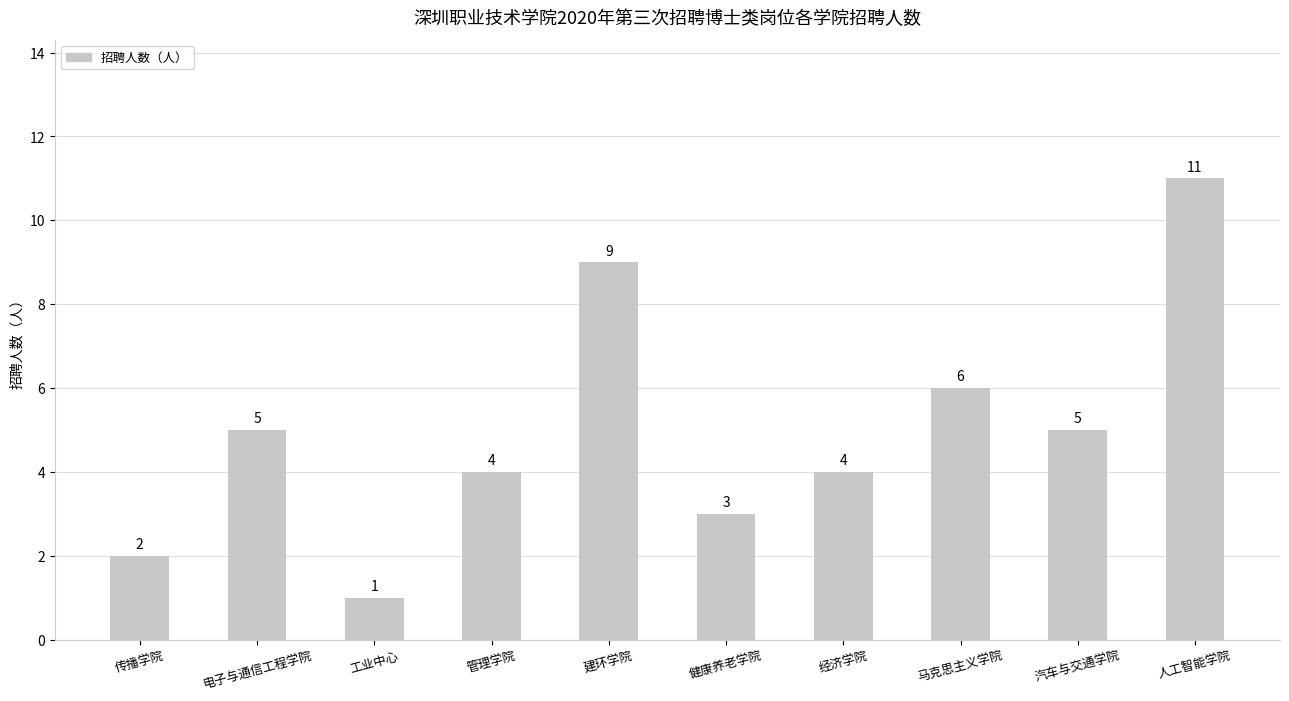

What is the maximum value shown in the chart?

11